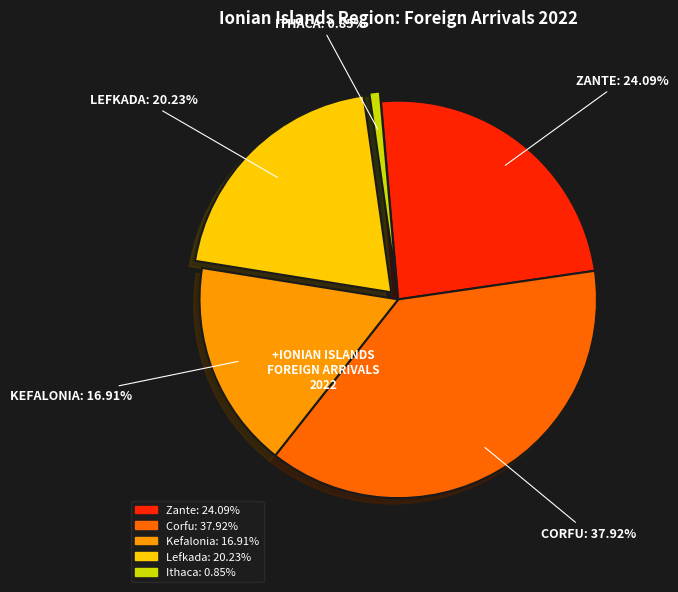

What percentage is the Corfu slice, to the nearest percent?

38%